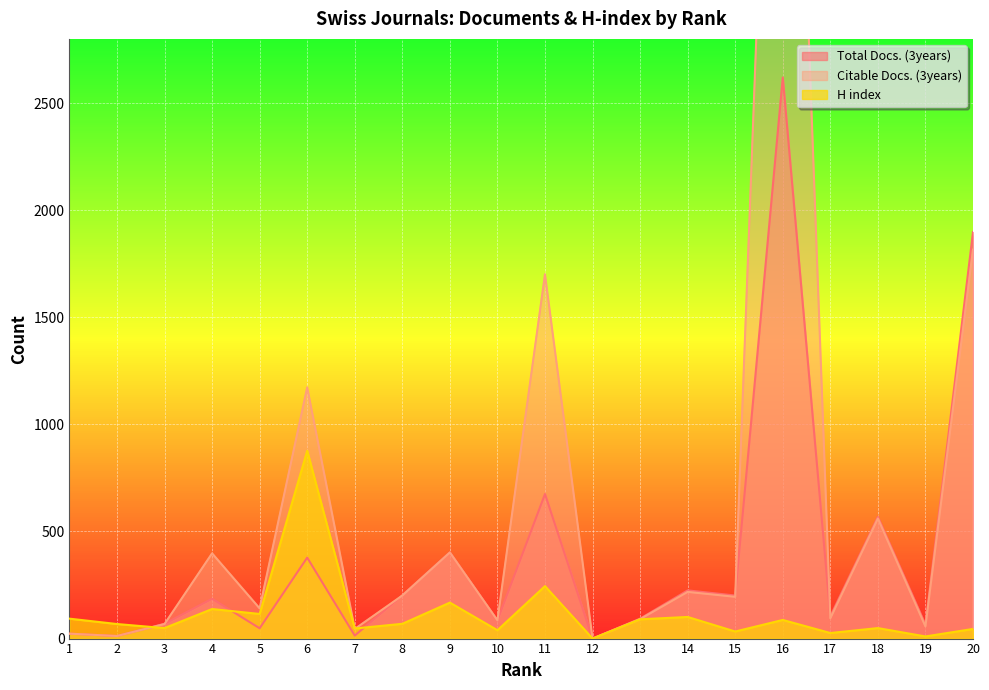

Count the number of data series in this chart.

3